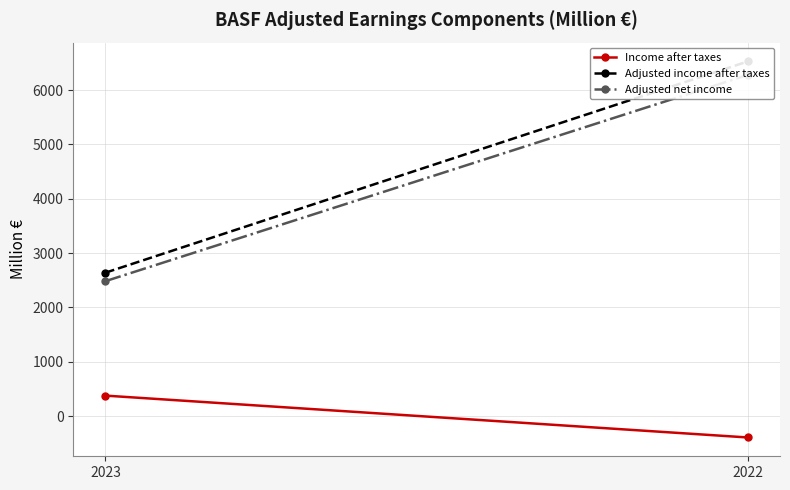

What is the value of the Income after taxes point at the 1st from the left?

379